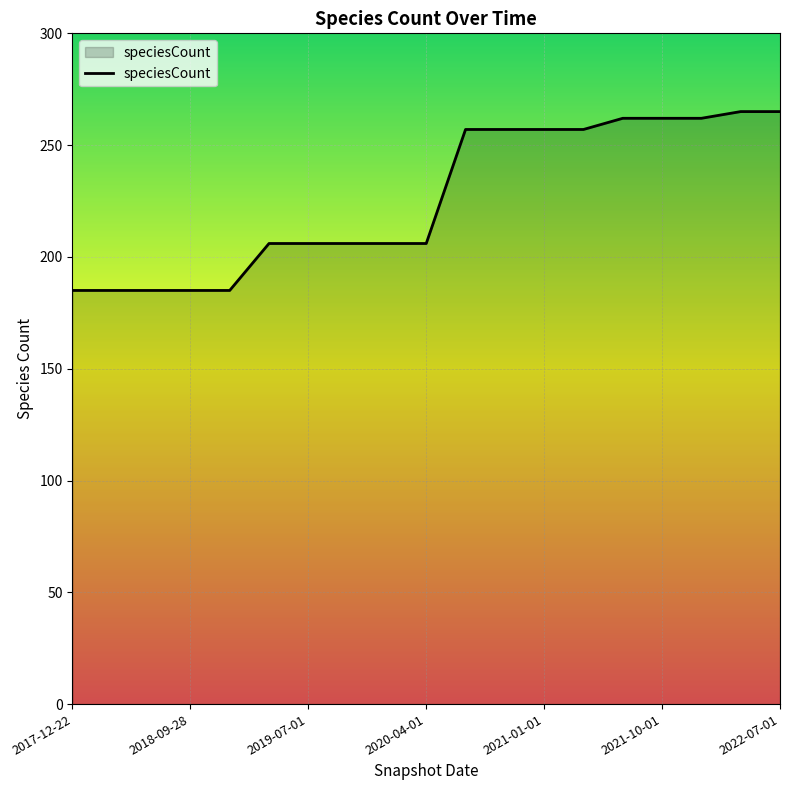

What is the maximum value shown in the chart?

265